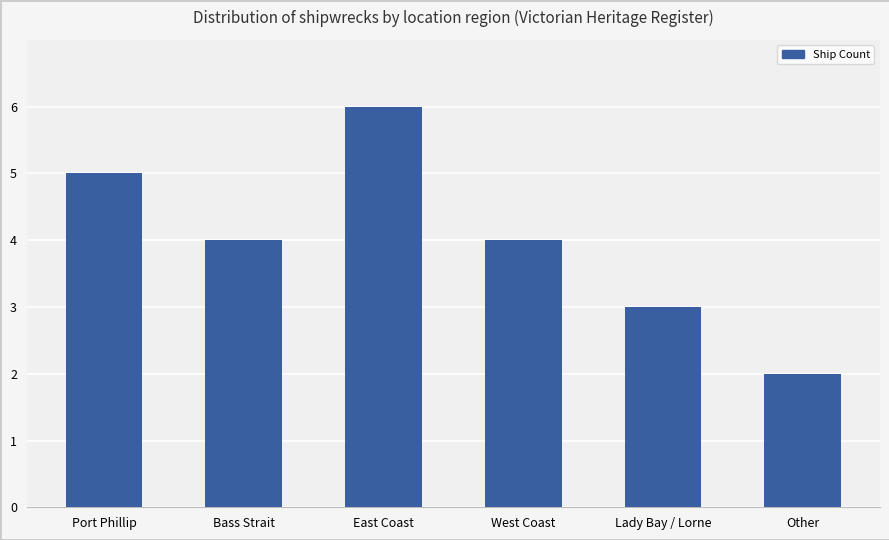

What is the value of the 1st bar from the left?

5